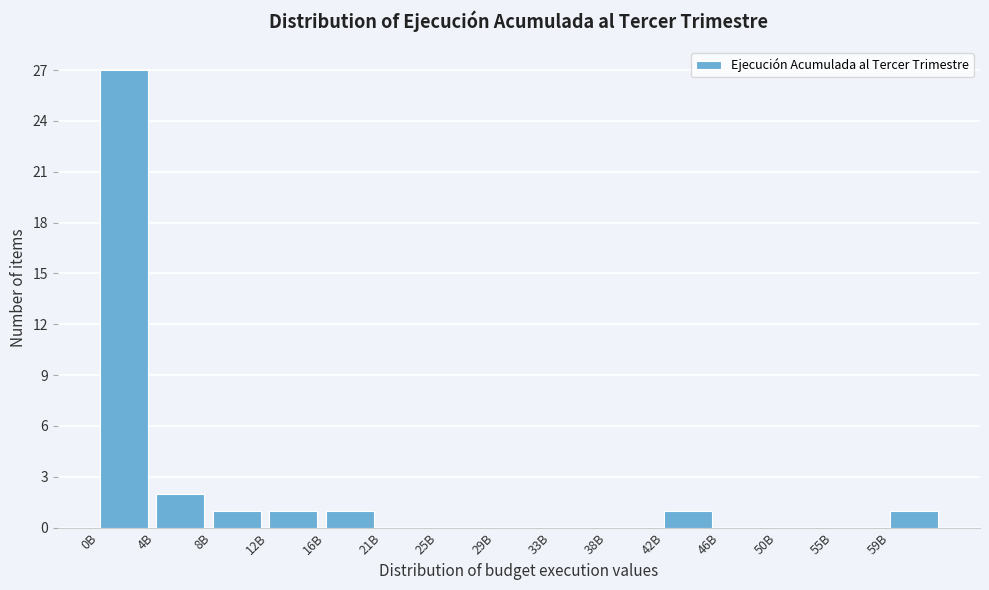

Reading right to left, extract all data points from this chart.

59B=1	55B=0	50B=0	46B=0	42B=1	38B=0	33B=0	29B=0	25B=0	21B=0	16B=1	12B=1	8B=1	4B=2	0B=27